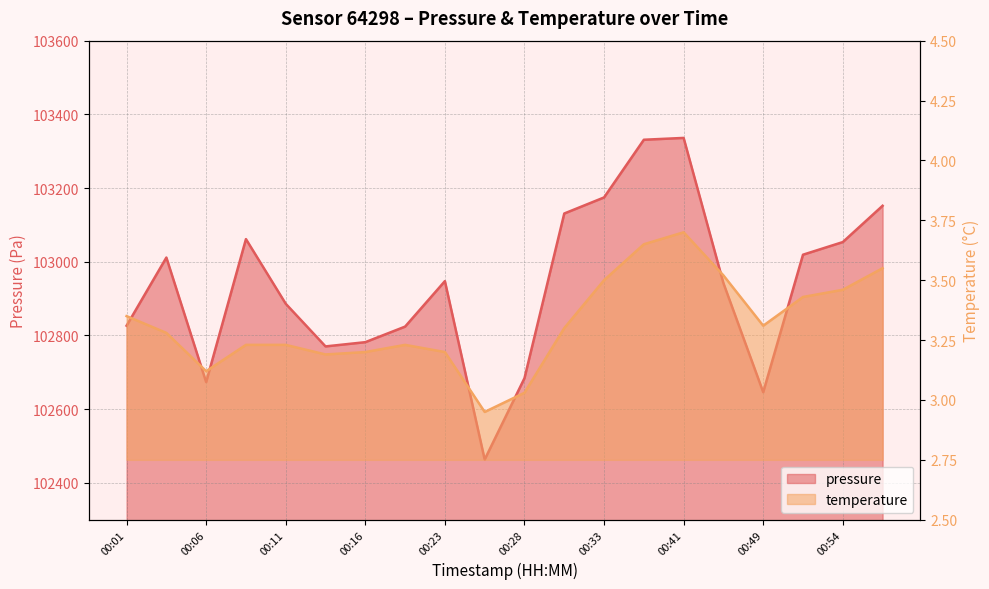

Which series has the largest total across all categories?

pressure